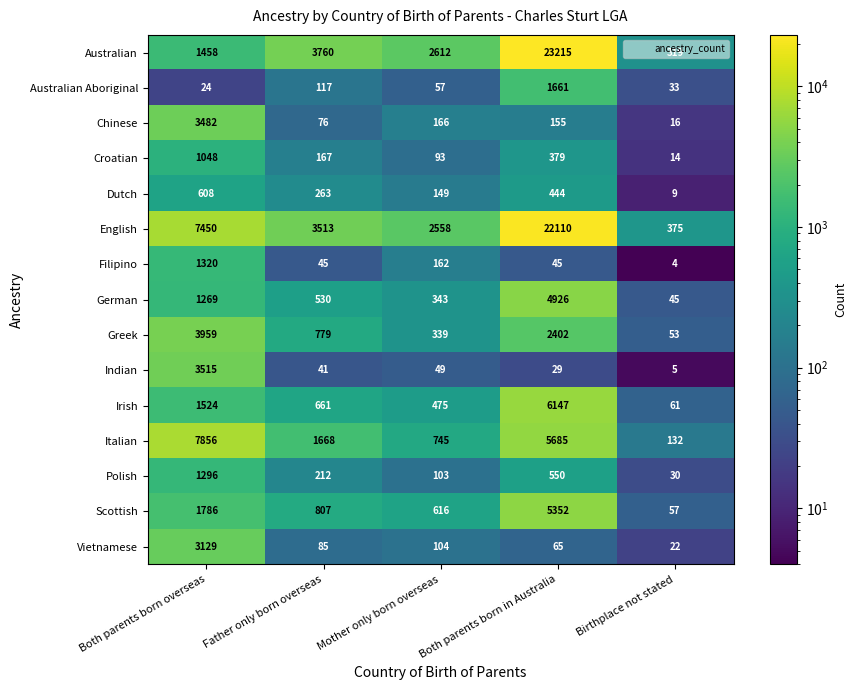

Which series has the largest total across all categories?

English